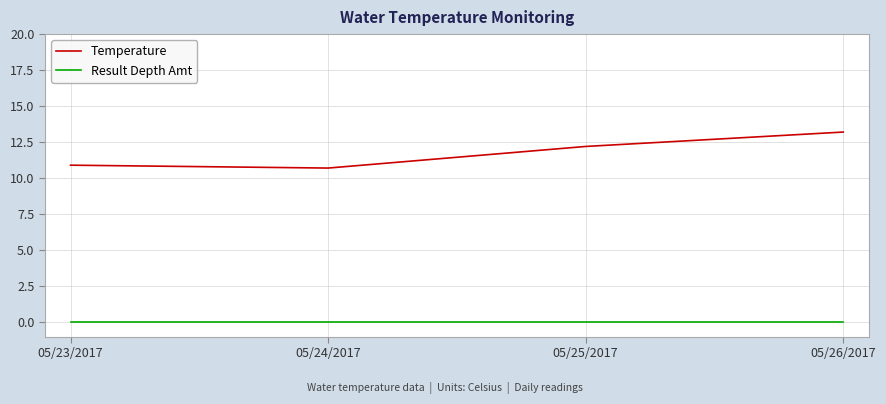

Reading left to right, transcribe all the data shown in this chart.

Temperature: 10.9	10.7	12.2	13.2
Result Depth Amt: 0.0	0.0	0.0	0.0